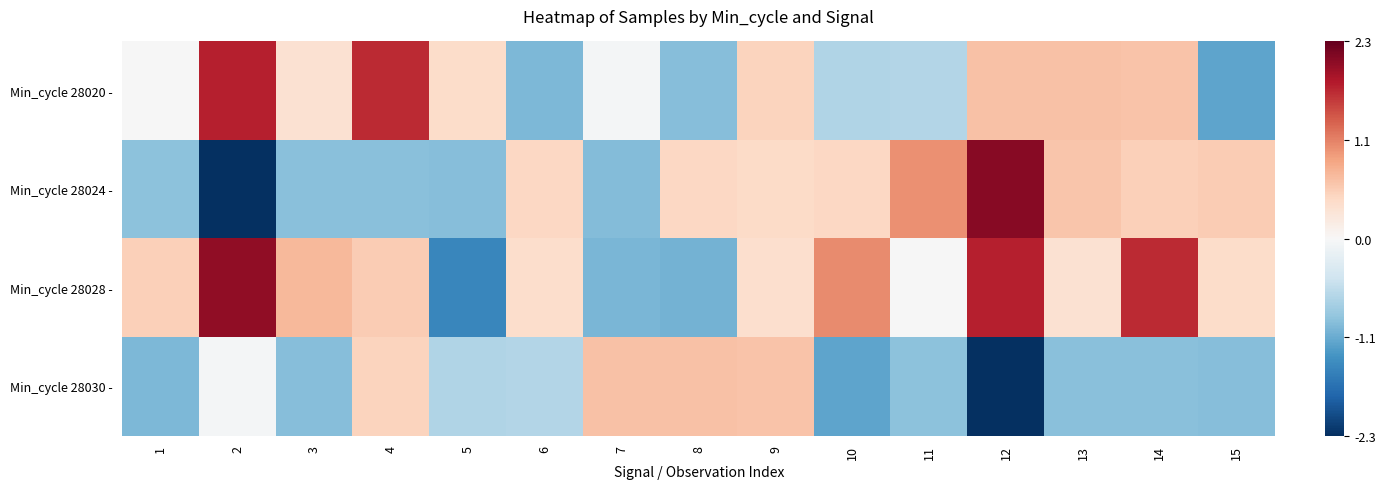

What is the difference between the highest and lowest values at 13?

1.6